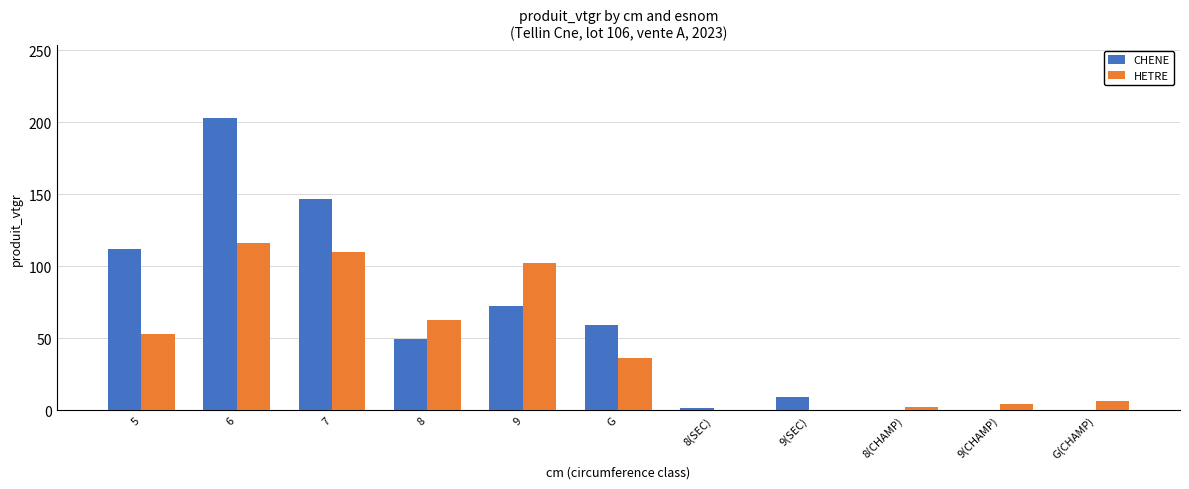

Are the bars horizontal?

No